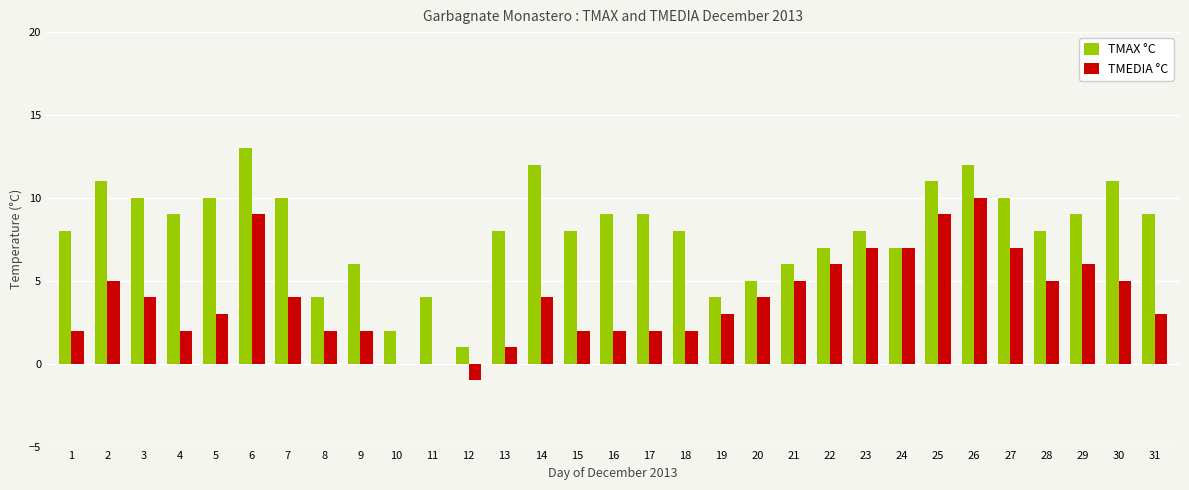

Between 27 and 30, which series saw the biggest shift?

TMEDIA °C